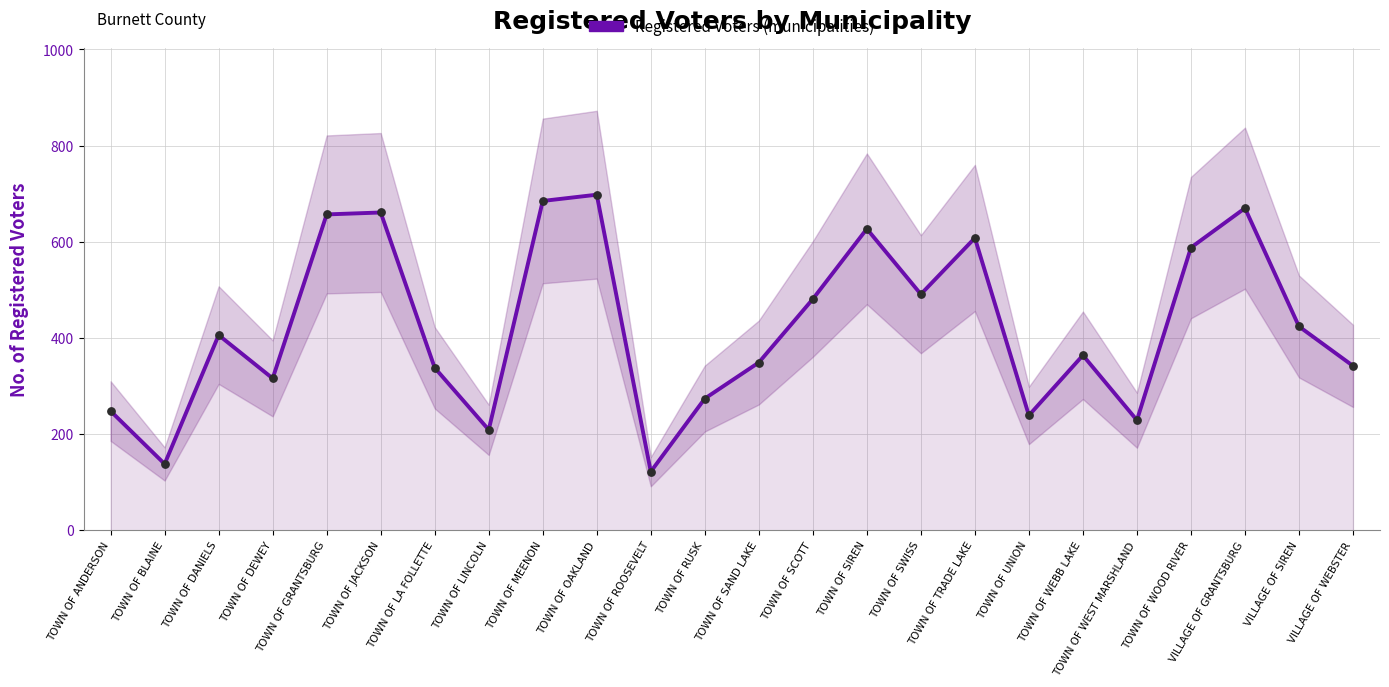

What is the change in value from TOWN OF BLAINE to TOWN OF MEENON?

+547